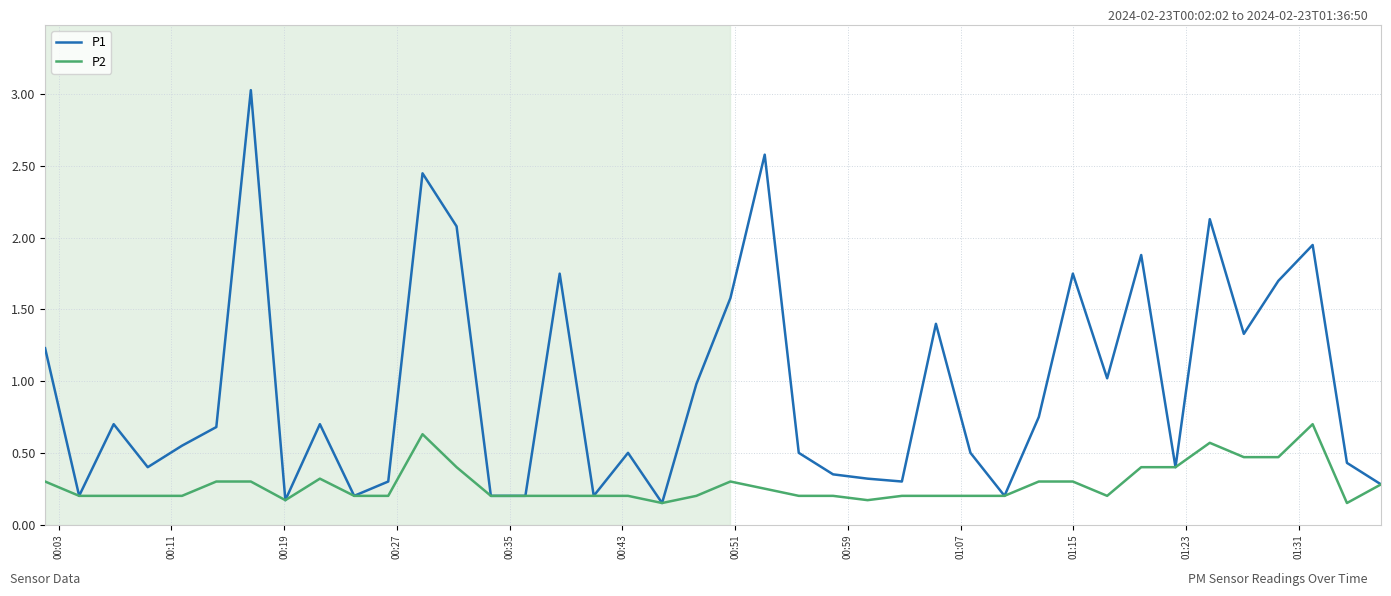

Rank the series by their average value, from lowest to highest.

P2, P1